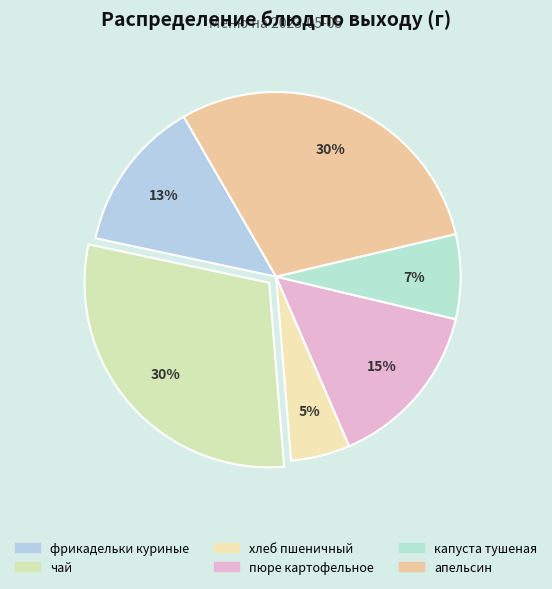

What is the change in value from фрикадельки куриные to пюре картофельное?

+10